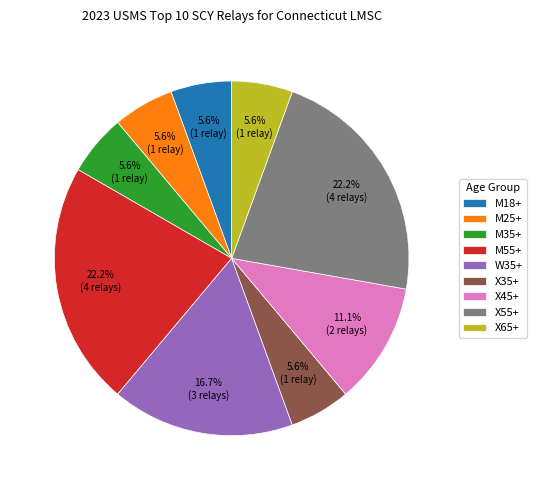

Which has a higher value, M25+ or M55+?

M55+